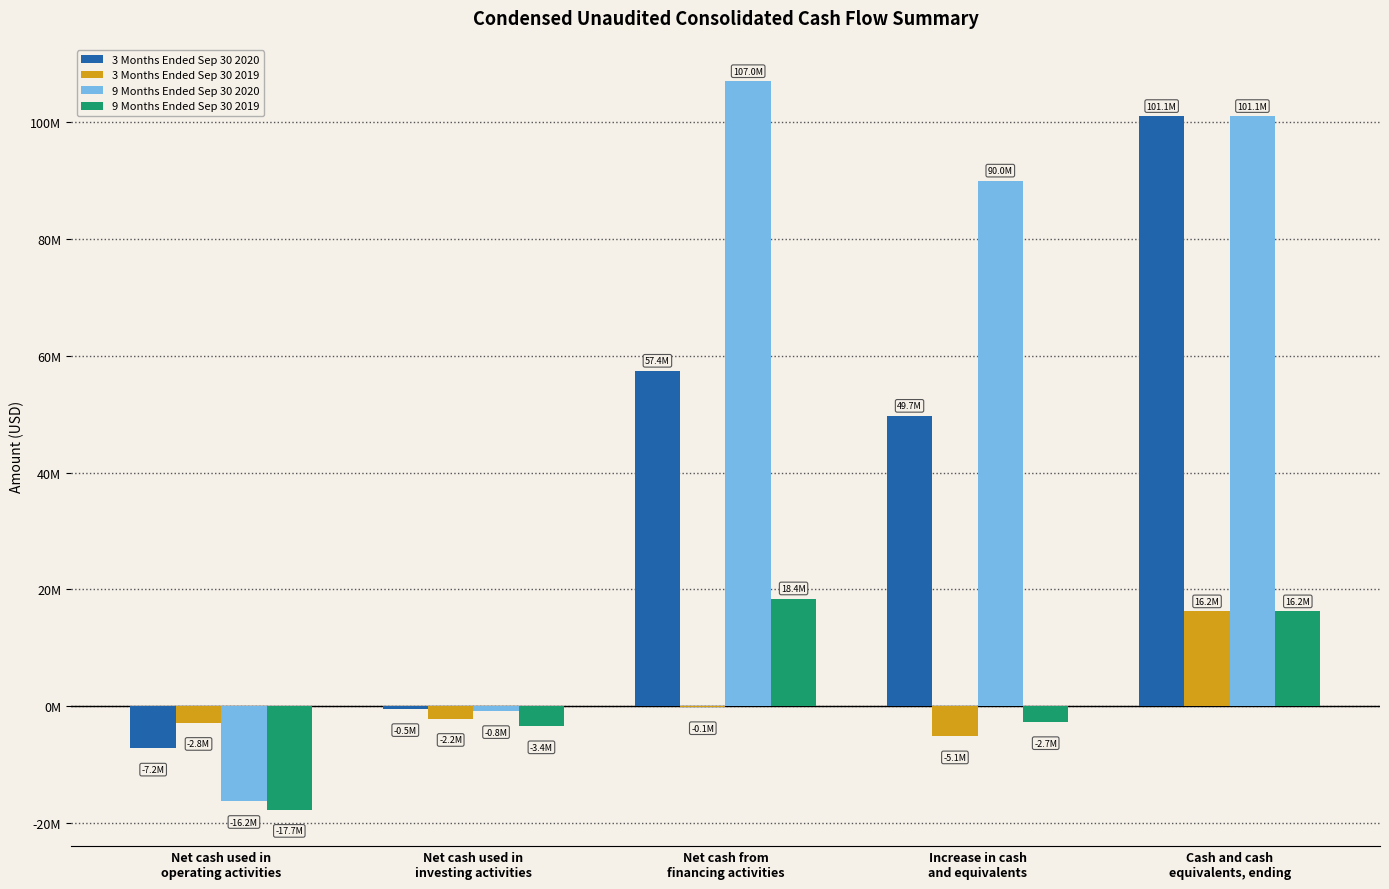

At which label does 3 Months Ended Sep 30 2020 reach its minimum?

Net cash used in
operating activities